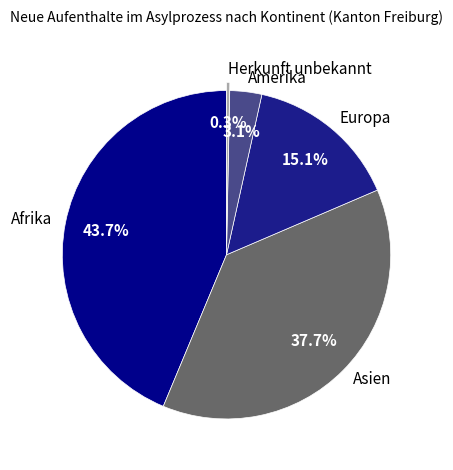

Rank the categories by value from lowest to highest.

Herkunft unbekannt, Amerika, Europa, Asien, Afrika